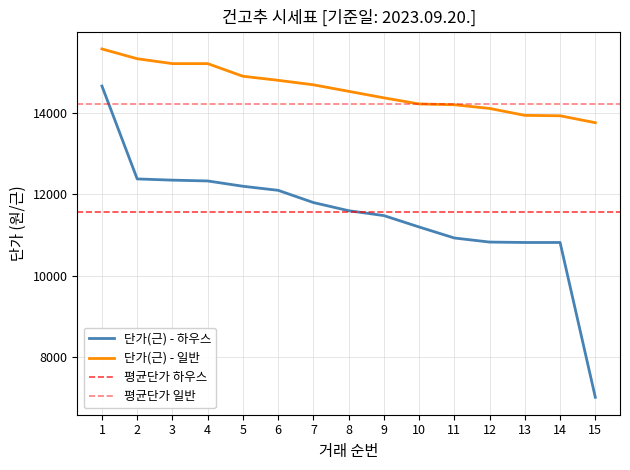

True or false: 단가(근) - 일반 and 단가(근) - 하우스 cross at least once.

False